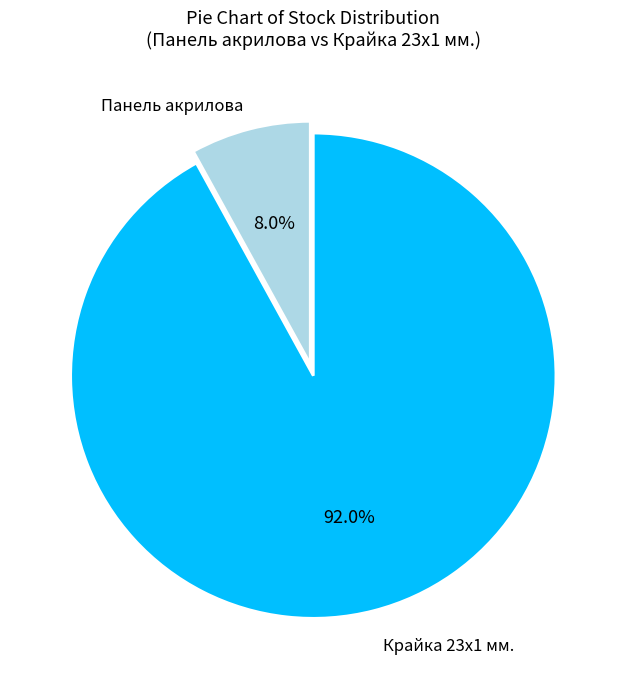

What is the total percentage of Панель акрилова and Крайка 23x1 мм.?

100.0%